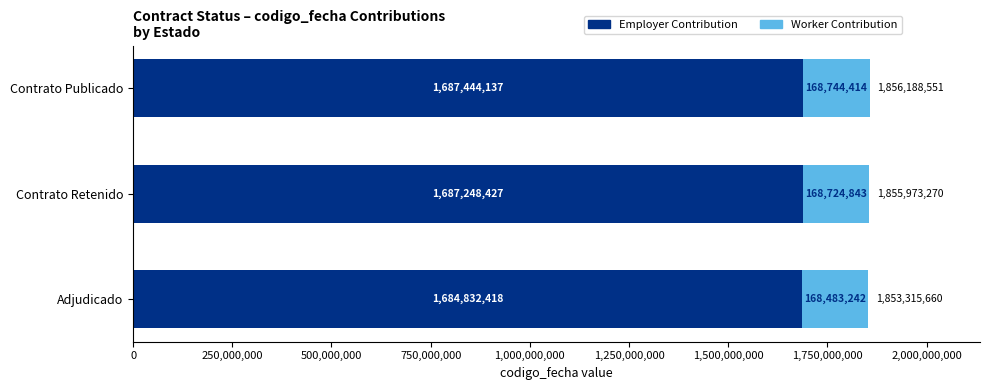

What are all the series names shown in the legend?

Employer Contribution, Worker Contribution